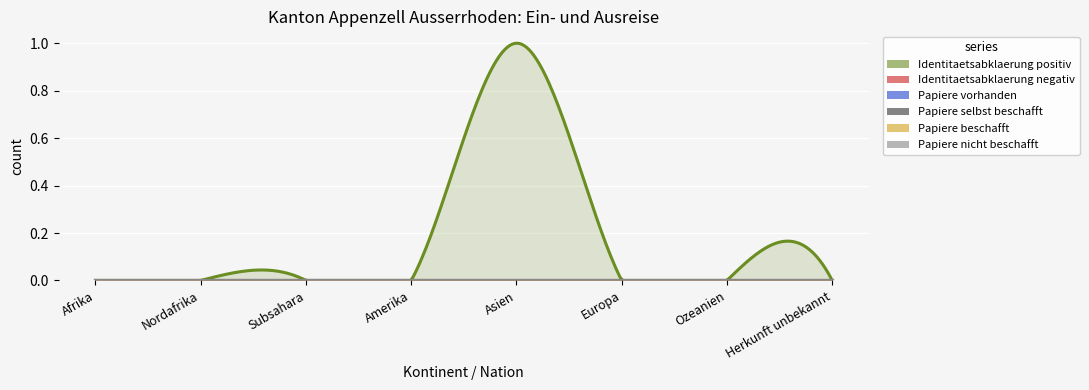

True or false: Papiere beschafft and Papiere selbst beschafft intersect in this chart.

False